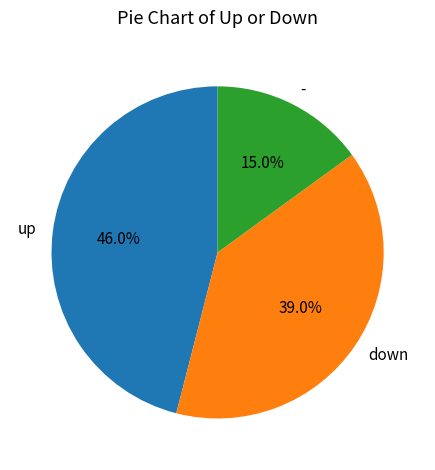

What percentage do - and up together represent?

61.0%